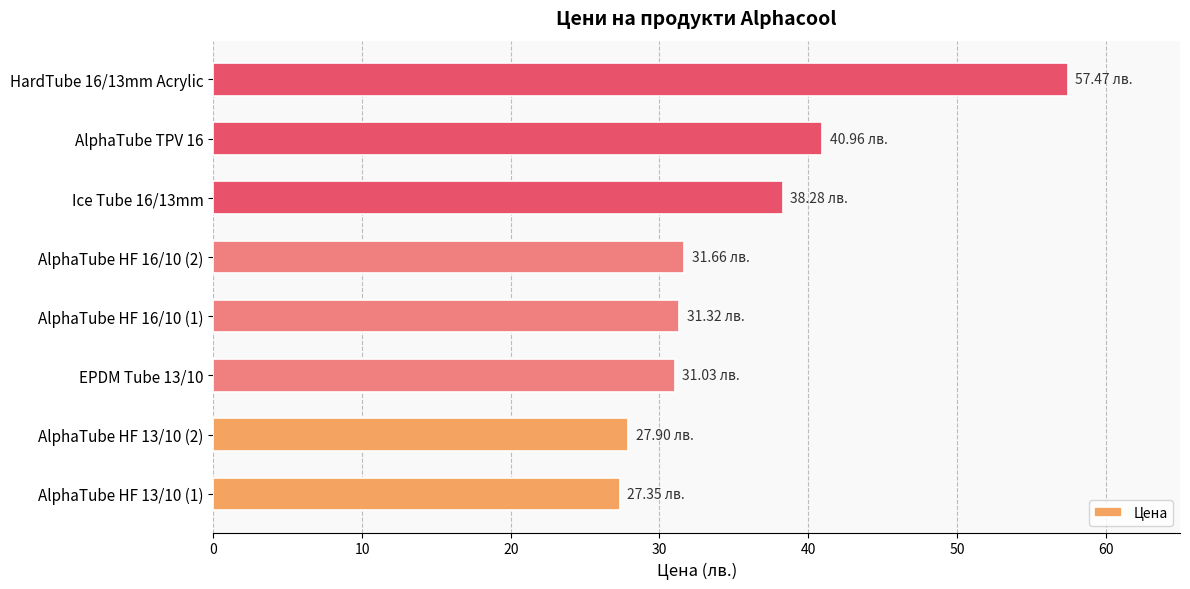

What is the change in value from AlphaTube HF 13/10 (2) to EPDM Tube 13/10?

+3.1